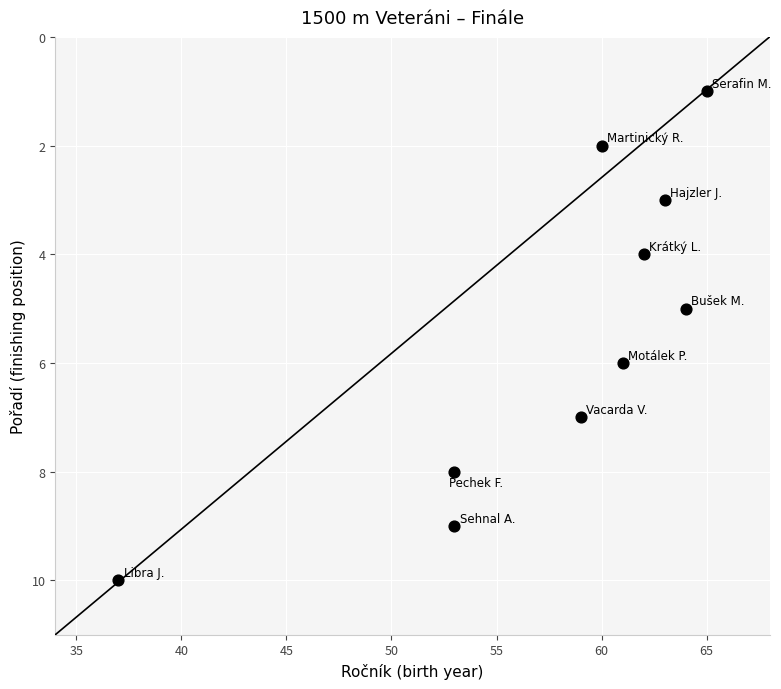

What is the range of X values (max minus min)?

28